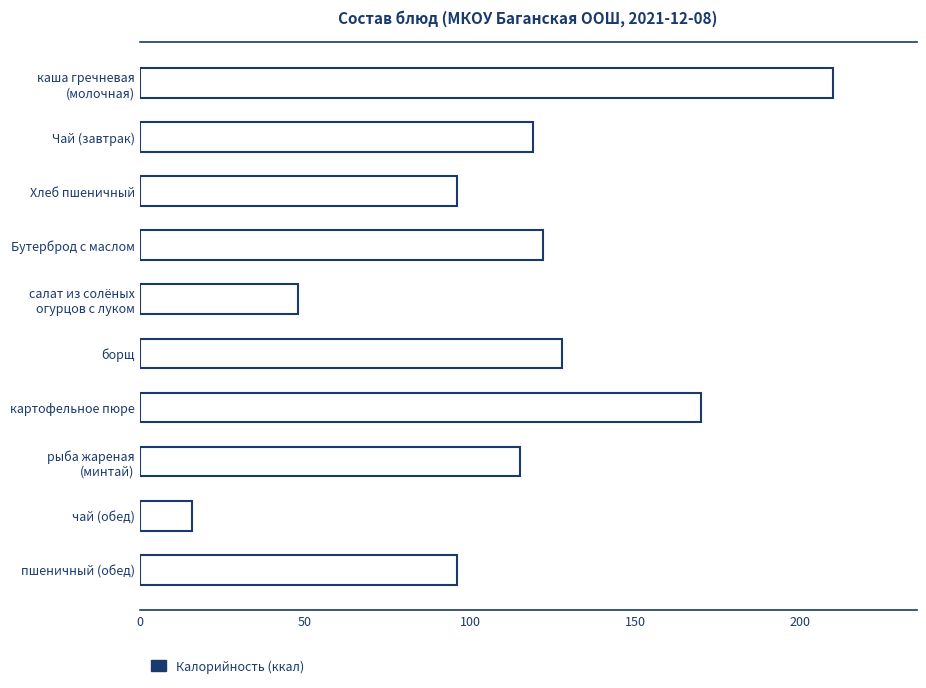

What is the smallest value displayed?

16.0